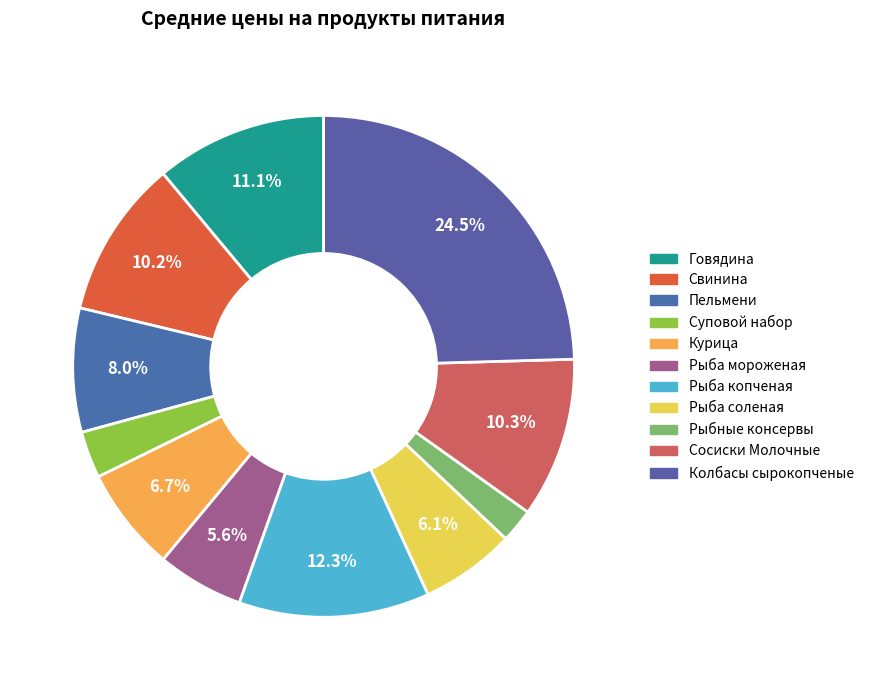

Is there a majority slice in this chart?

No